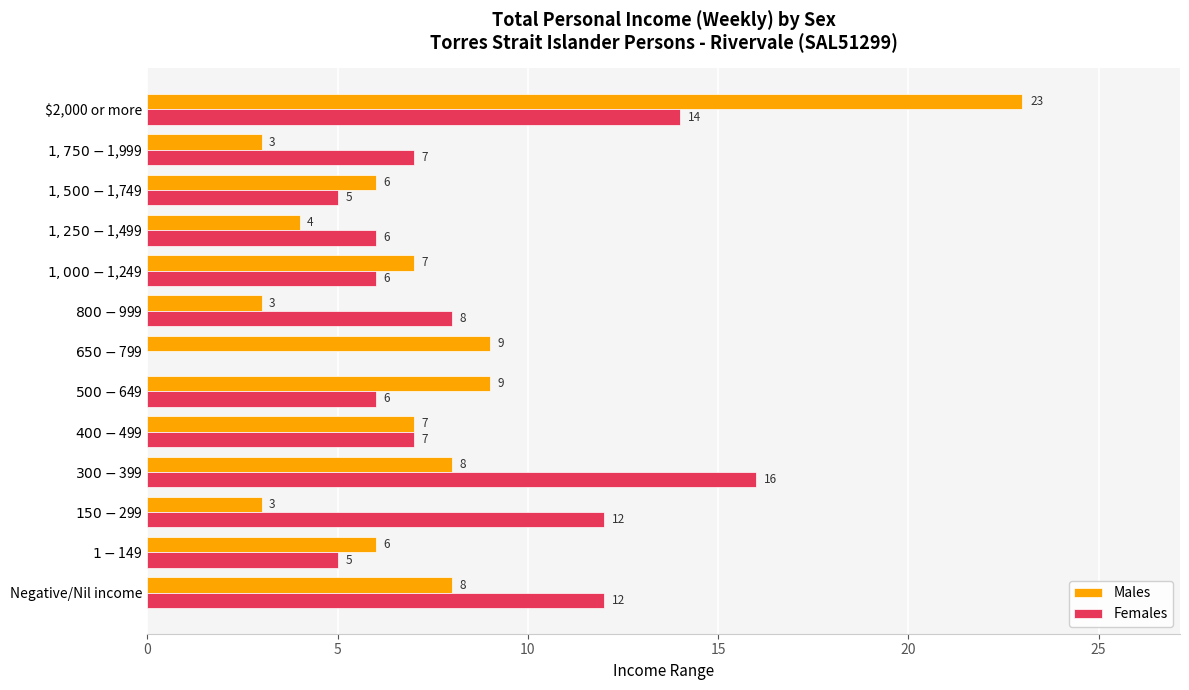

What is the sum of all Females values?

104